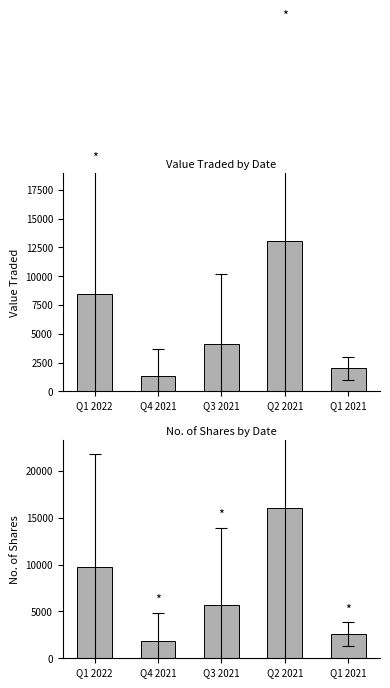

Reading left to right, list all the values displayed in this chart.

Value Traded: 8422.0	1360.5	4137.0	13054.0	1986.0
No. of Shares: 9734.8	1797.0	5663.5	16025.2	2606.5